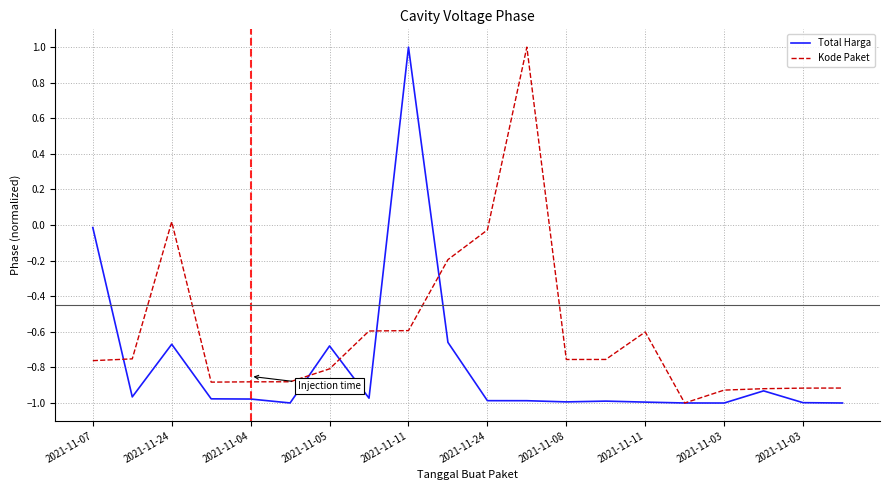

Rank the series by their average value, from highest to lowest.

Kode Paket, Total Harga